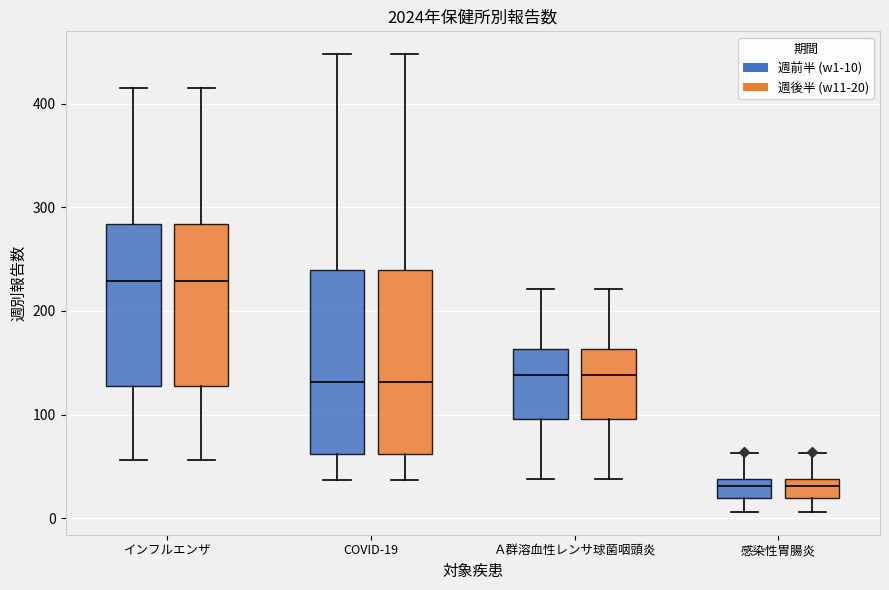

Reading left to right, read every box against the y-axis: the position of its median line, the range the box covers, and the ends of its whiskers. The values are not printed on the chart, so give them approximately, as read against the axis.

インフルエンザ (週前半 (w1-10)): median 230, box 130 to 280, whiskers 60 to 420
インフルエンザ (週後半 (w11-20)): median 230, box 130 to 280, whiskers 60 to 420
COVID-19 (週前半 (w1-10)): median 130, box 60 to 240, whiskers 40 to 450
COVID-19 (週後半 (w11-20)): median 130, box 60 to 240, whiskers 40 to 450
Ａ群溶血性レンサ球菌咽頭炎 (週前半 (w1-10)): median 140, box 100 to 160, whiskers 40 to 220
Ａ群溶血性レンサ球菌咽頭炎 (週後半 (w11-20)): median 140, box 100 to 160, whiskers 40 to 220
感染性胃腸炎 (週前半 (w1-10)): median 30, box 20 to 40, whiskers 10 to 60
感染性胃腸炎 (週後半 (w11-20)): median 30, box 20 to 40, whiskers 10 to 60